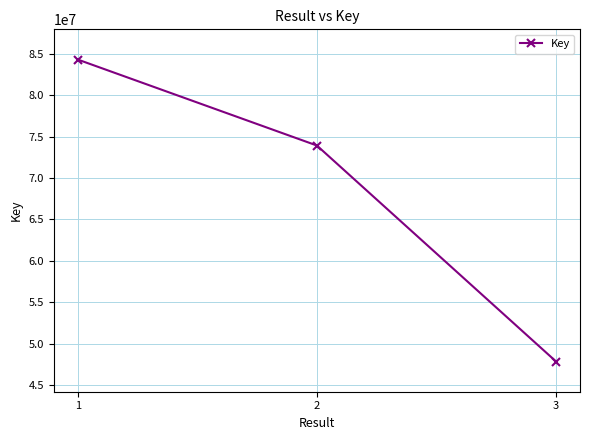

Rank the categories by value from lowest to highest.

3, 2, 1